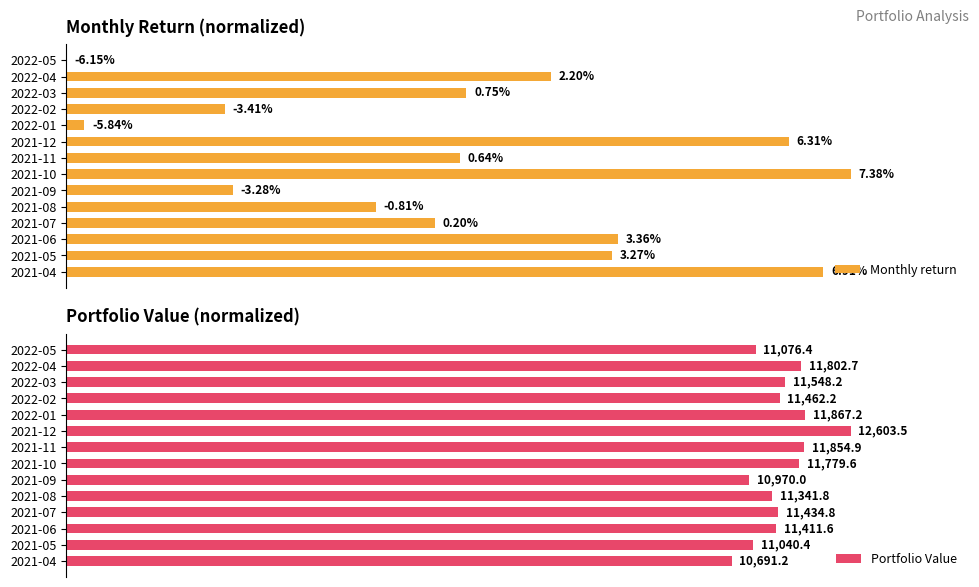

Which series changed the most between 2022-01 and 2022-03?

Monthly return